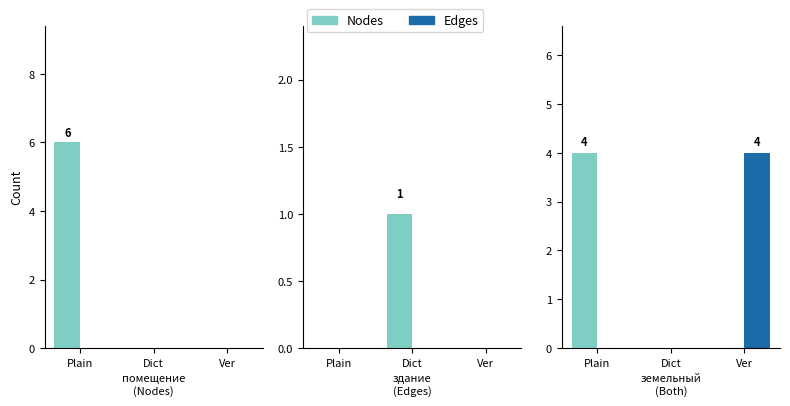

What position from the right is Plain?

3